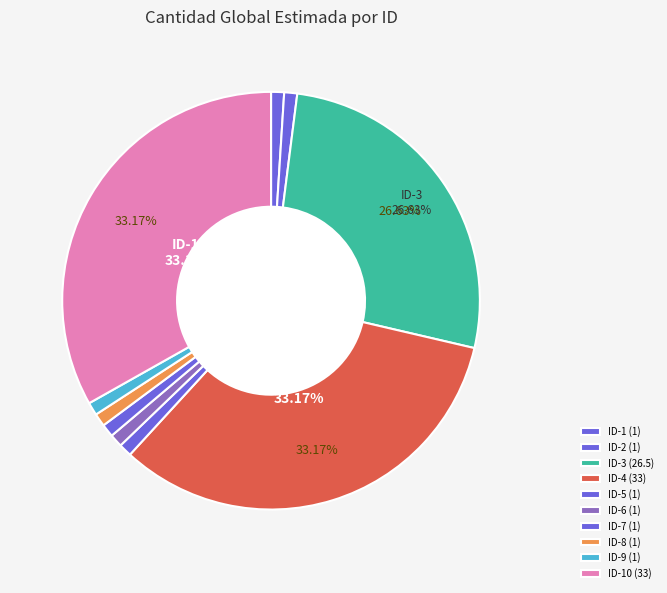

Count the number of slices in the pie.

10